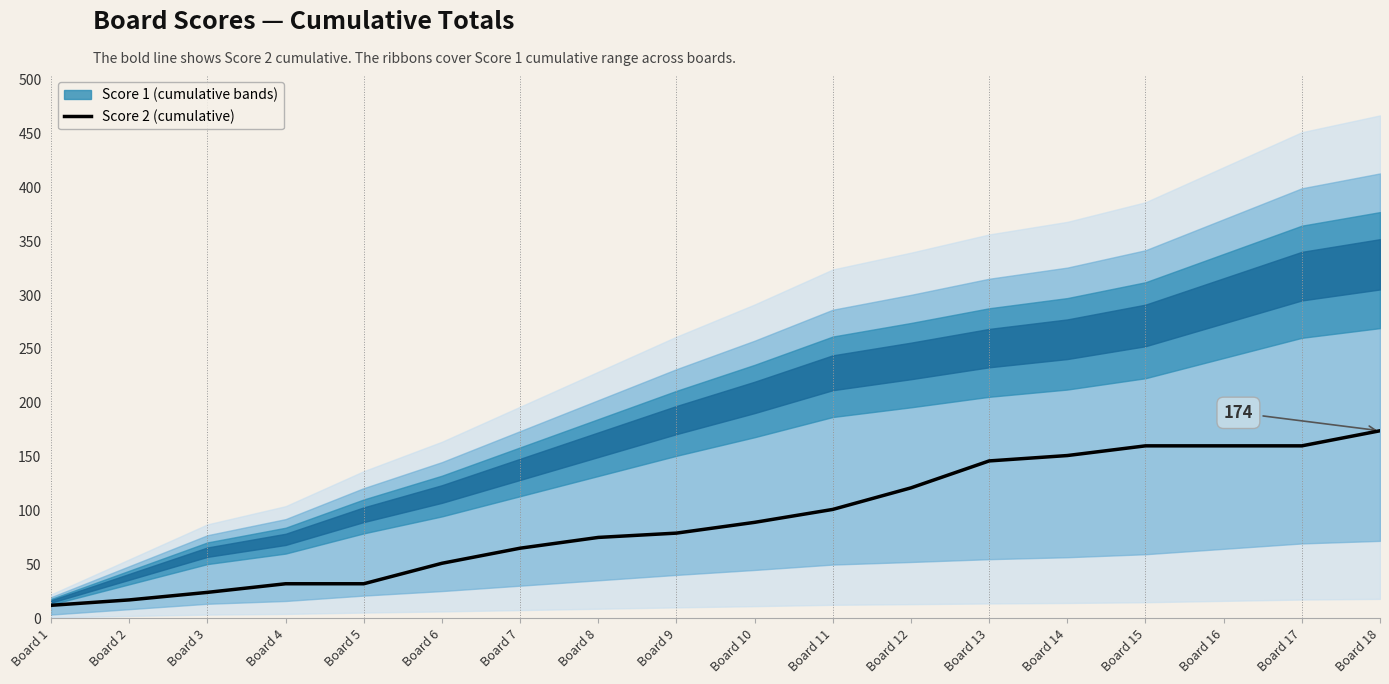

What is the change in value from Board 10 to Board 17?

+71